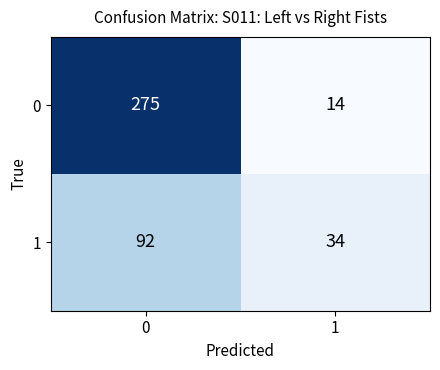

What is the difference between the 0 values at 1 and 0?

261